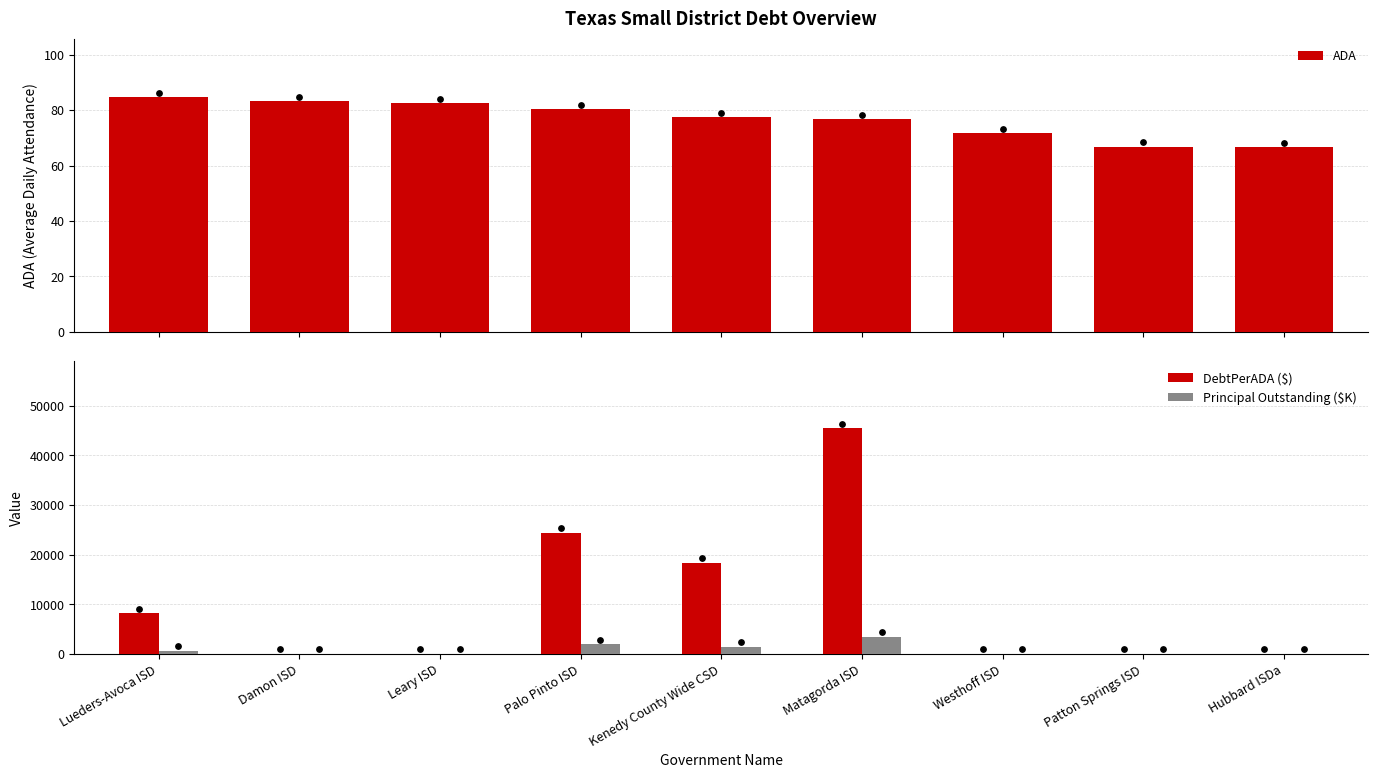

Which series has the largest total across all categories?

DebtPerADA ($)